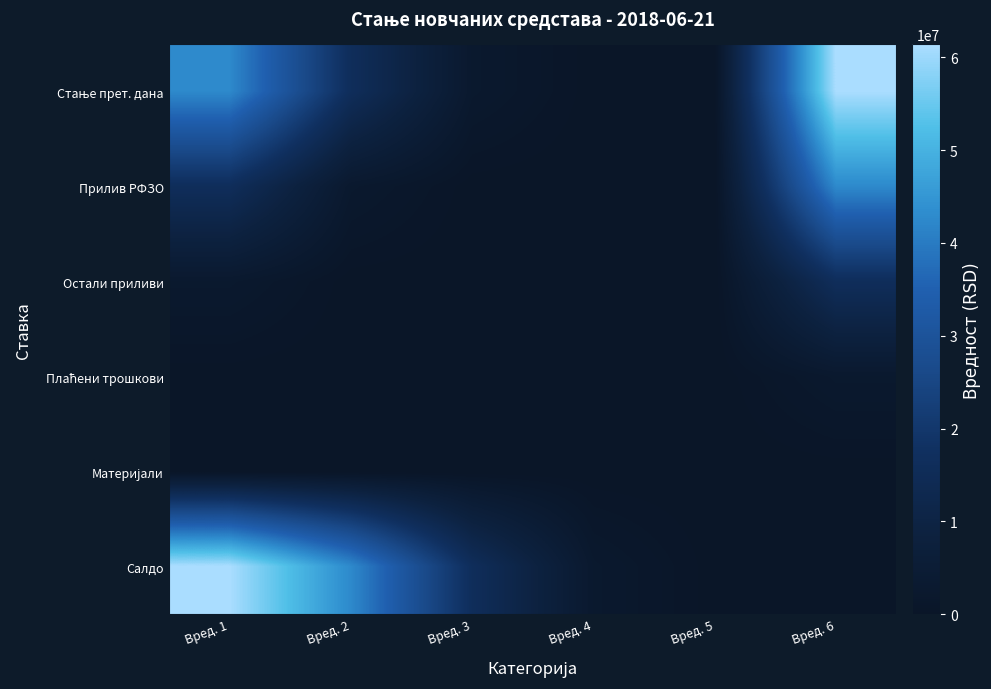

At Вред. 5, list the series in order from largest to smallest.

Стање прет. дана, Салдо, Прилив РФЗО, Остали приливи, Плаћени трошкови, Материјали